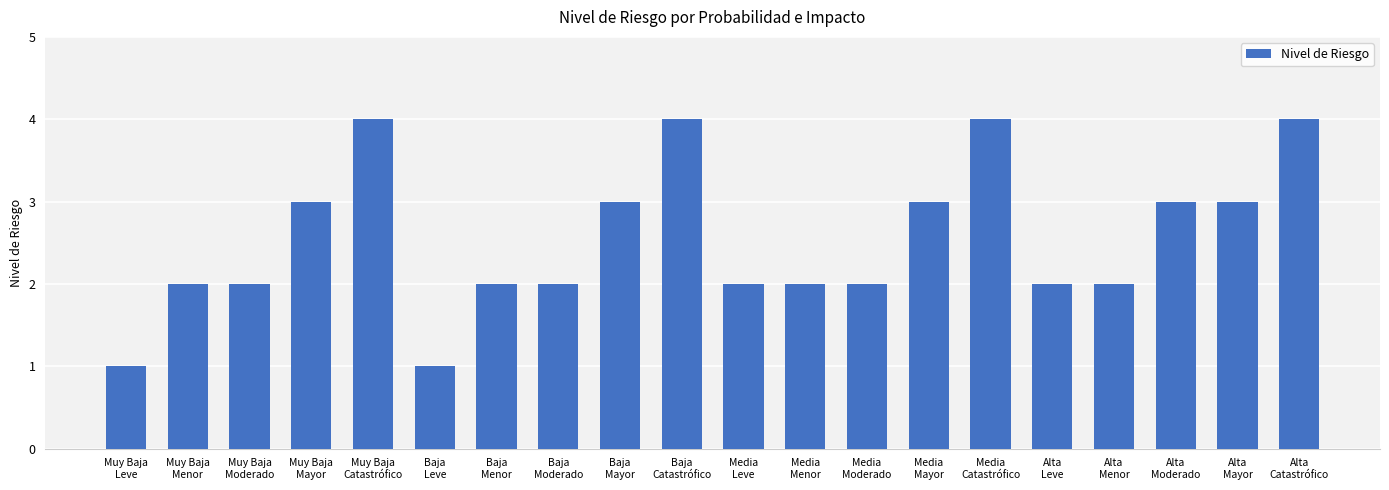

What is the difference between the second highest and minimum values?

3